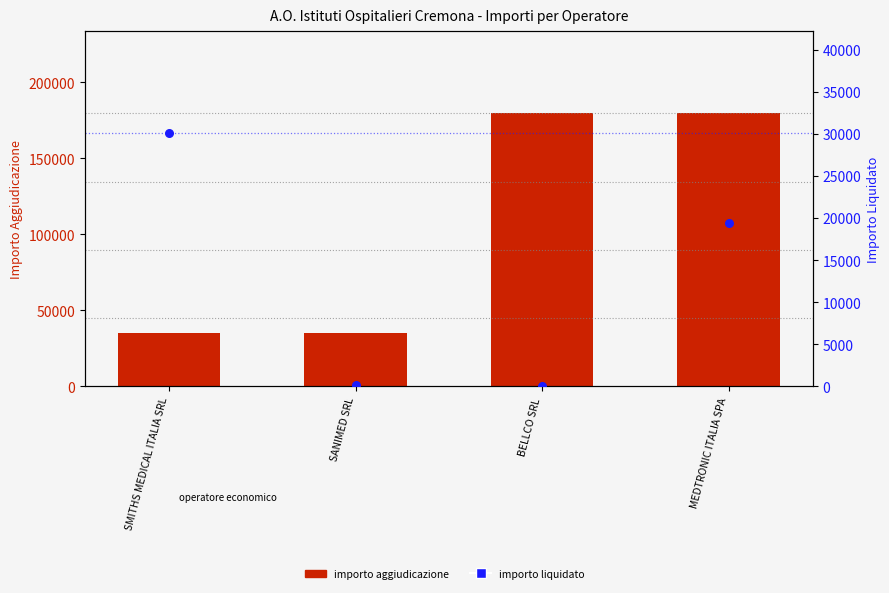

At which category is the sum across all series the highest?

MEDTRONIC ITALIA SPA